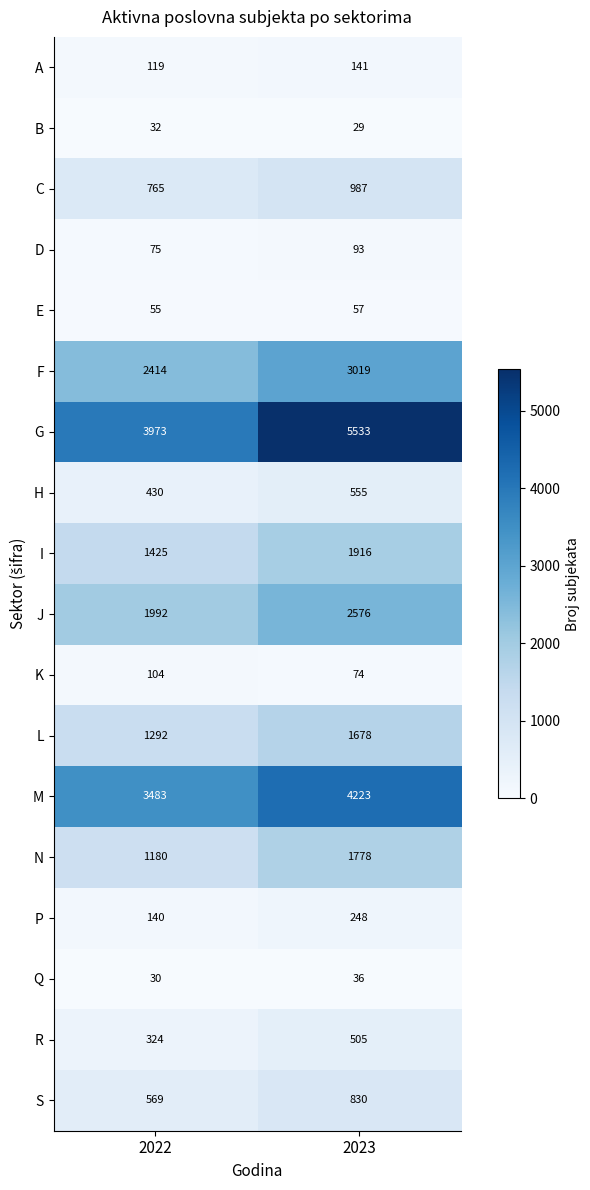

Read the A value at 2022.

119